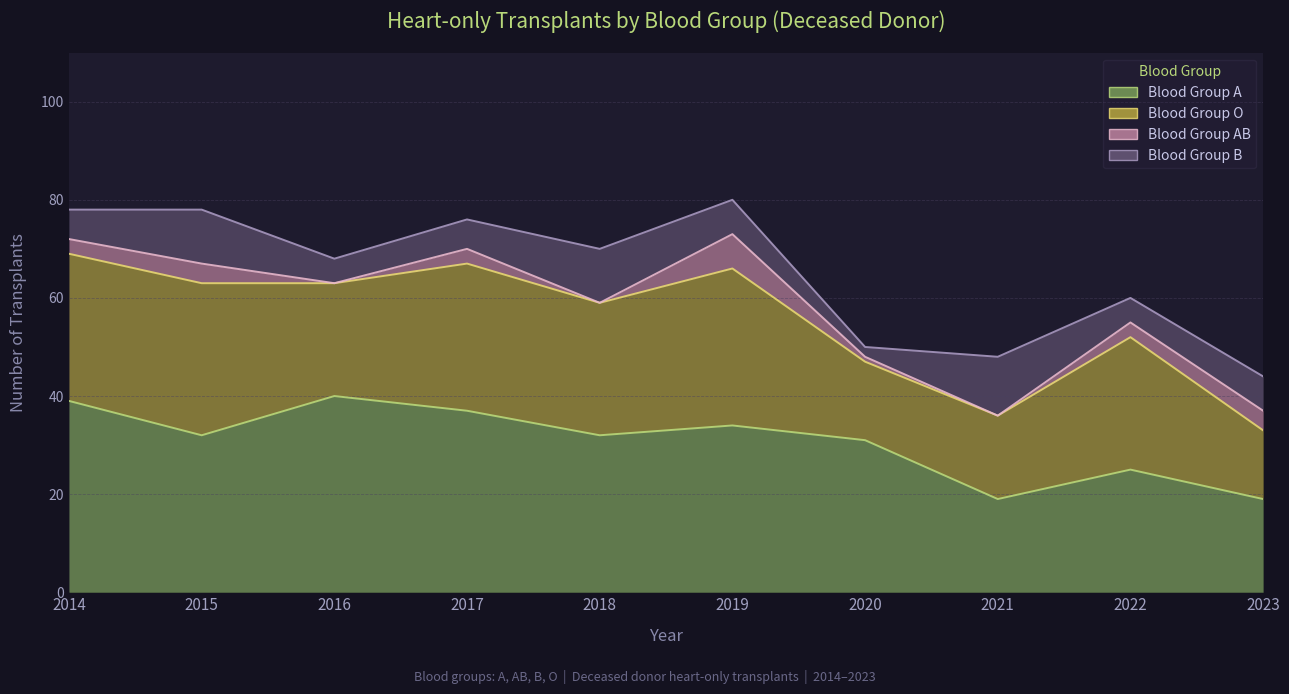

What are all the series names shown in the legend?

A, B, O, AB